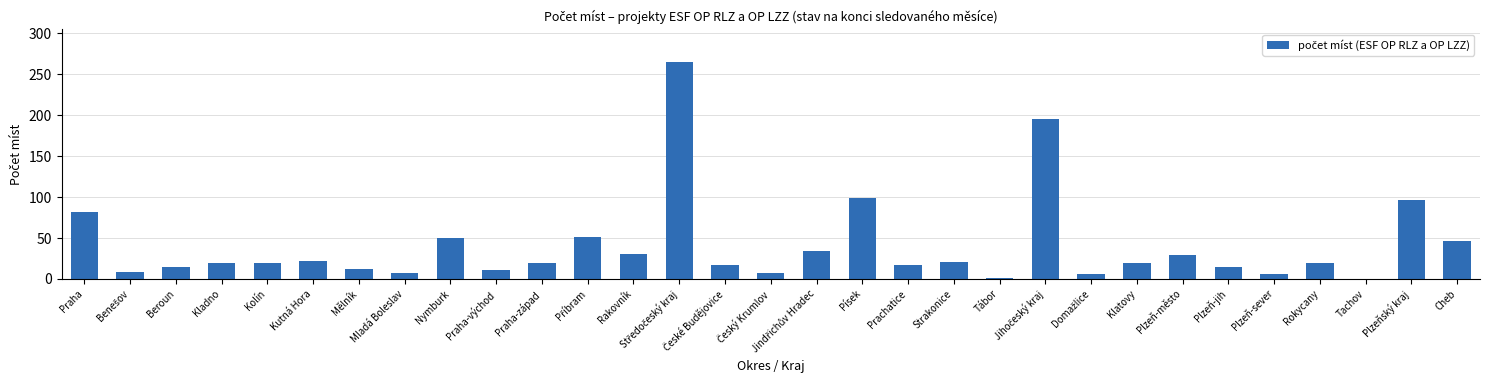

What is the maximum value shown in the chart?

265